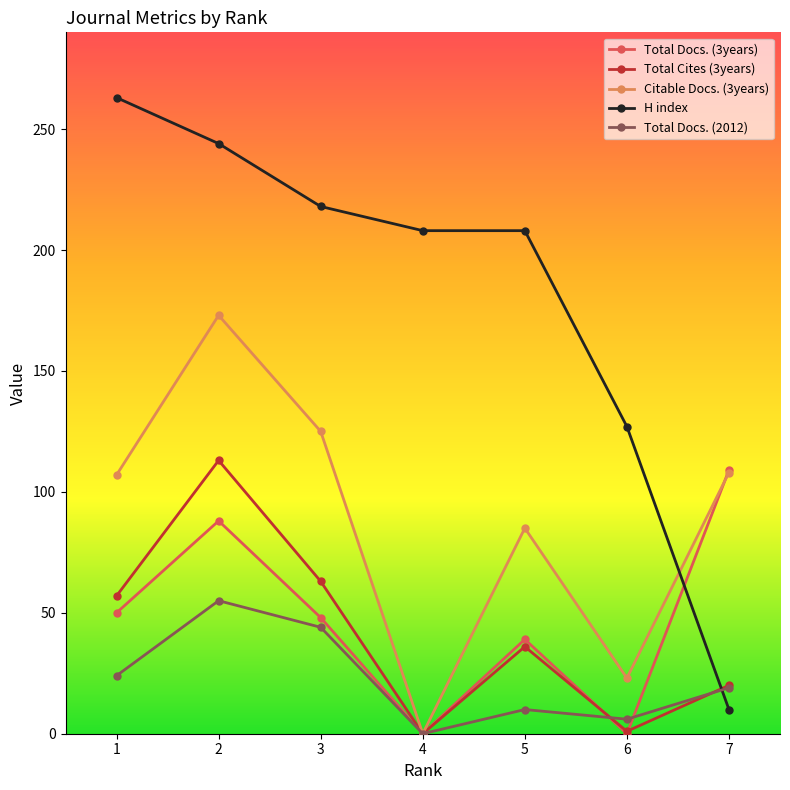

Read the H index value at 6, to the nearest 50.

150